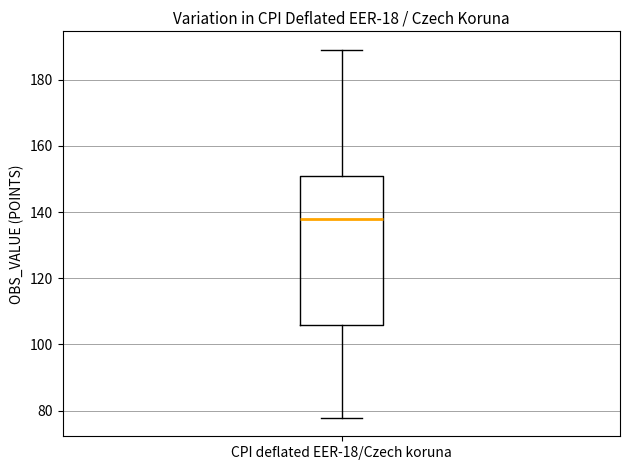

Read this box plot against the y-axis: the position of the median line, the range covered by the box, and the ends of both whiskers. The values are not printed on the chart, so give them approximately, as read against the axis.

median 138, box 106 to 150, whiskers 78 to 190